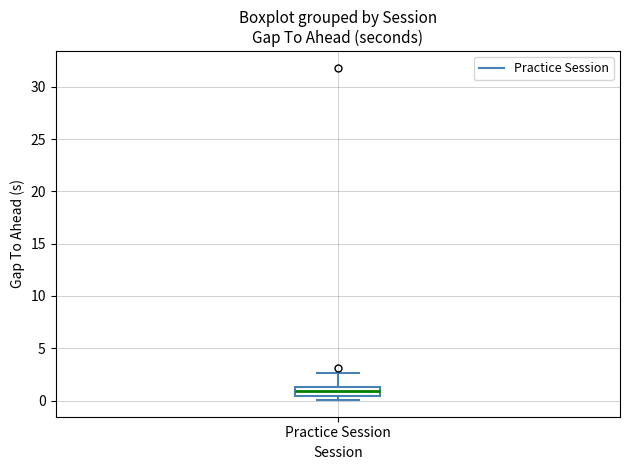

Transcribe this box plot: give where the median line is, the range the box spans, and where the two whiskers end, as read against the y-axis. The values are not printed on the chart, so give them approximately, as read against the axis.

median 1.0, box 0.5 to 1.5, whiskers 0.0 to 2.5